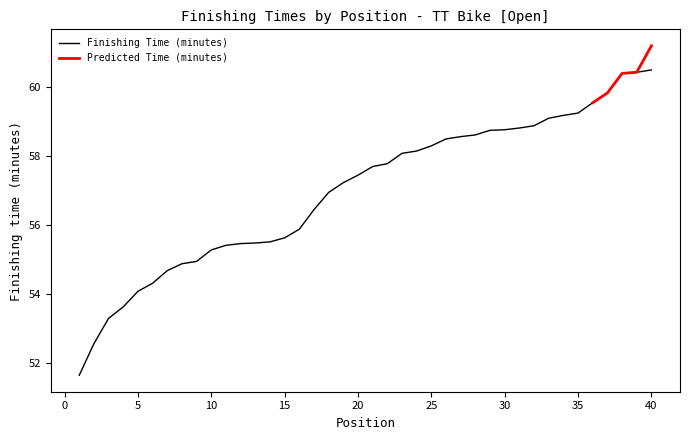

Rank the categories by value from lowest to highest.

1, 2, 3, 4, 5, 6, 7, 8, 9, 10, 11, 12, 13, 14, 15, 16, 17, 18, 19, 20, 21, 22, 23, 24, 25, 26, 27, 28, 29, 30, 31, 32, 33, 34, 35, 36, 37, 38, 39, 40